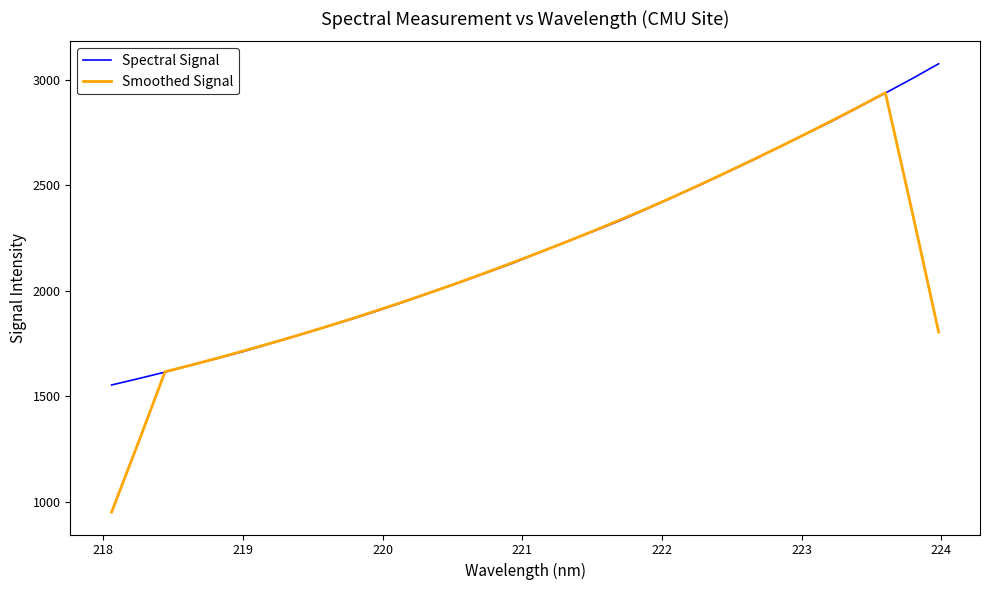

Does the chart have visible grid lines?

No